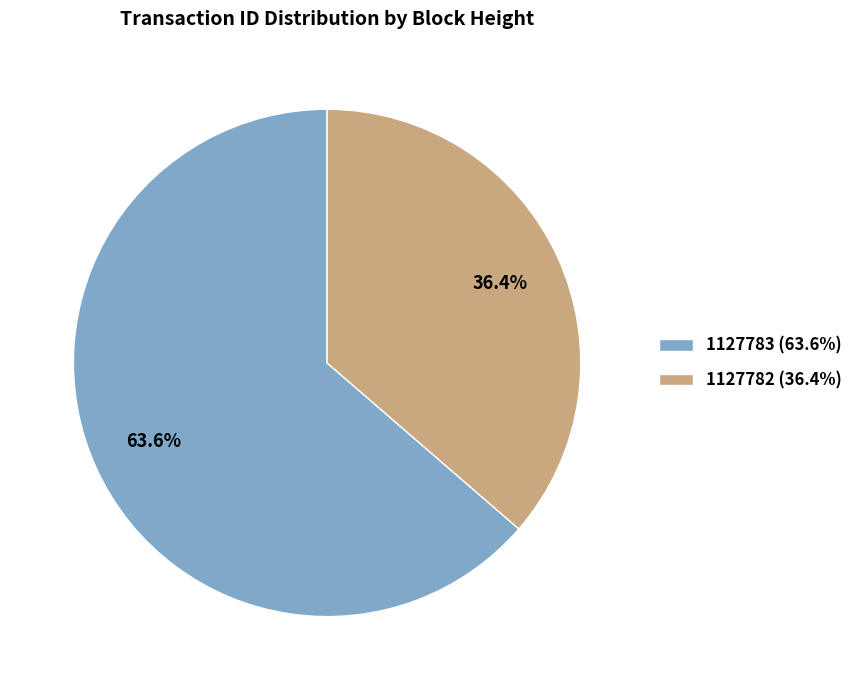

Between 1127783 (63.6%) and 1127782 (36.4%), which is larger?

1127783 (63.6%)